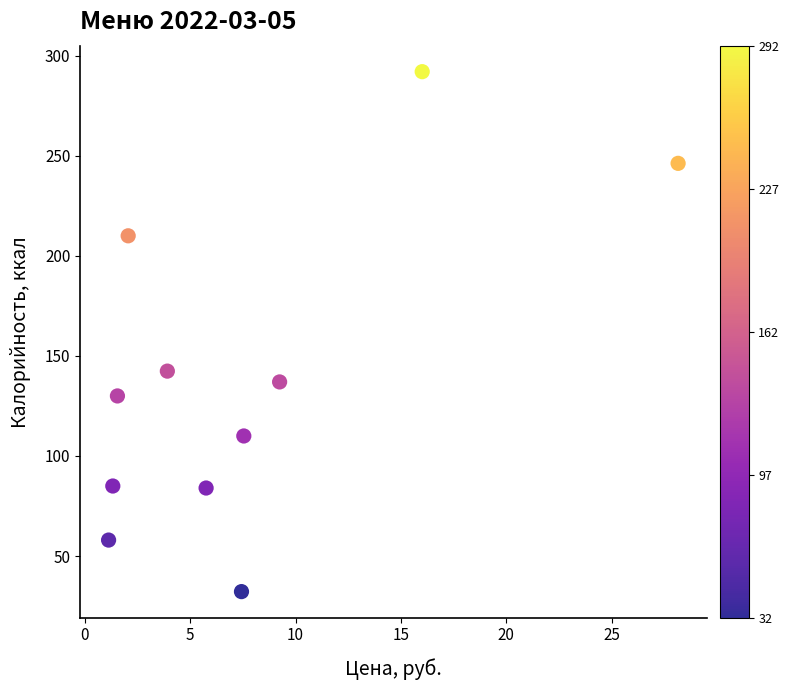

What is the average X value?

7.6